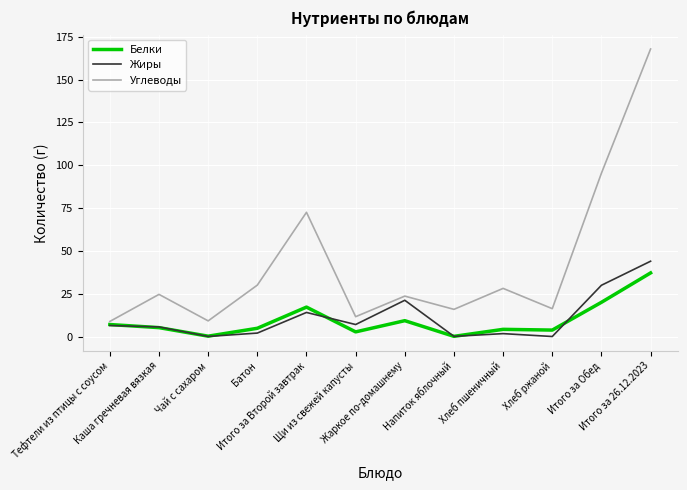

Is it true that Жиры equals 0.8 at Батон?

False